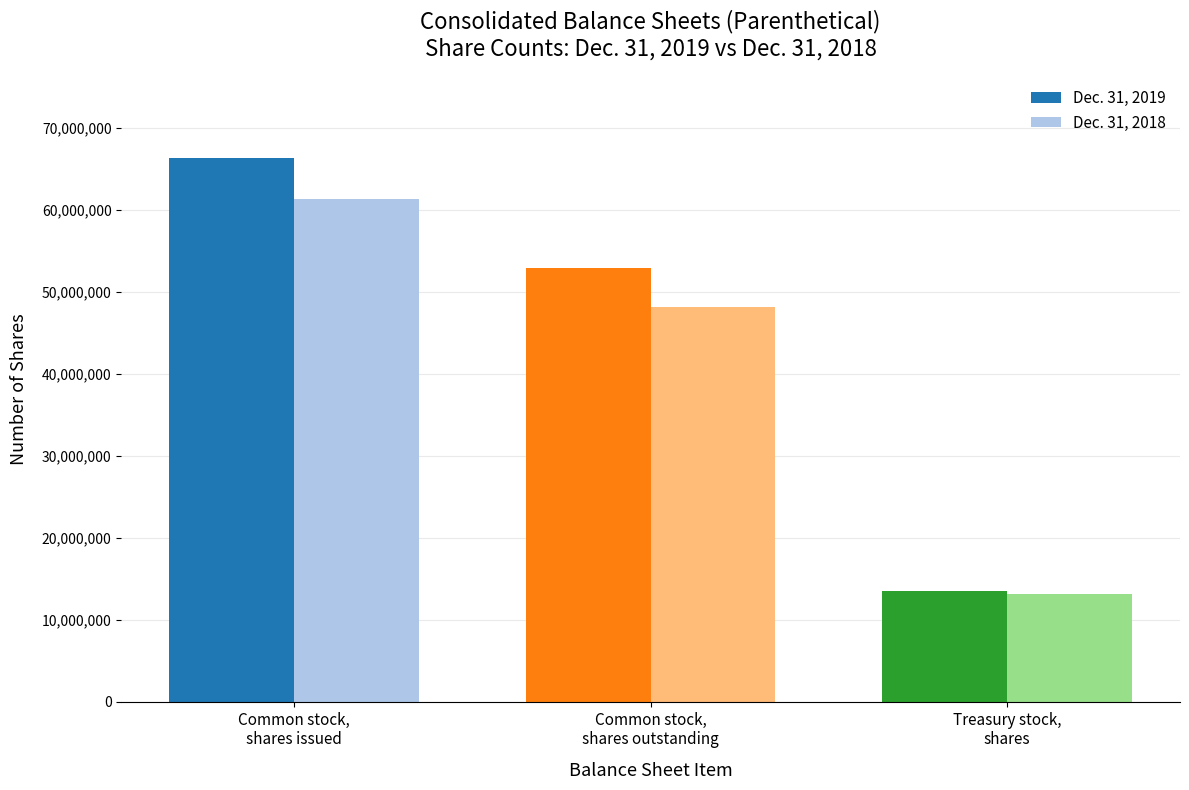

True or false: Dec. 31, 2019 has a value of 19370723 at Treasury stock,
shares.

False